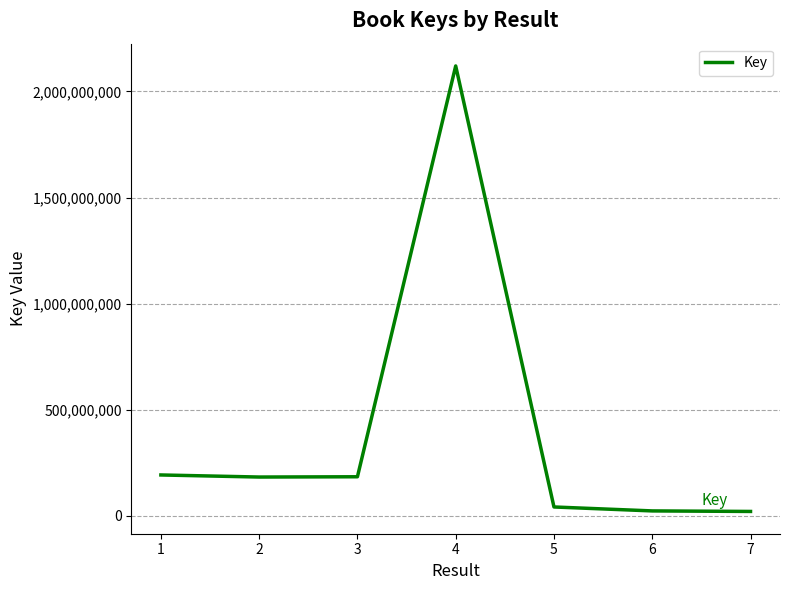

What is the ratio of the value at 1 to the value at 3?

1.0